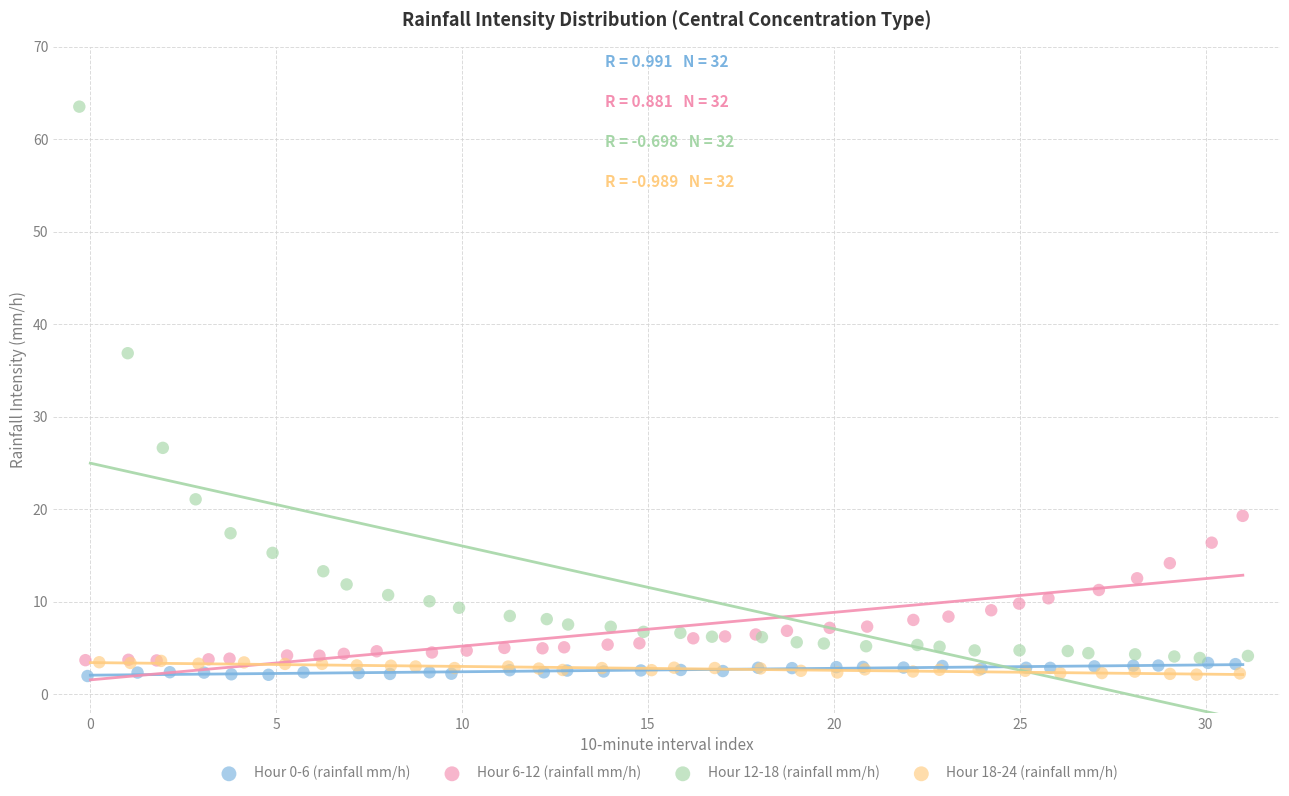

Which series reaches the maximum Y coordinate?

Hour 12-18 (rainfall mm/h)